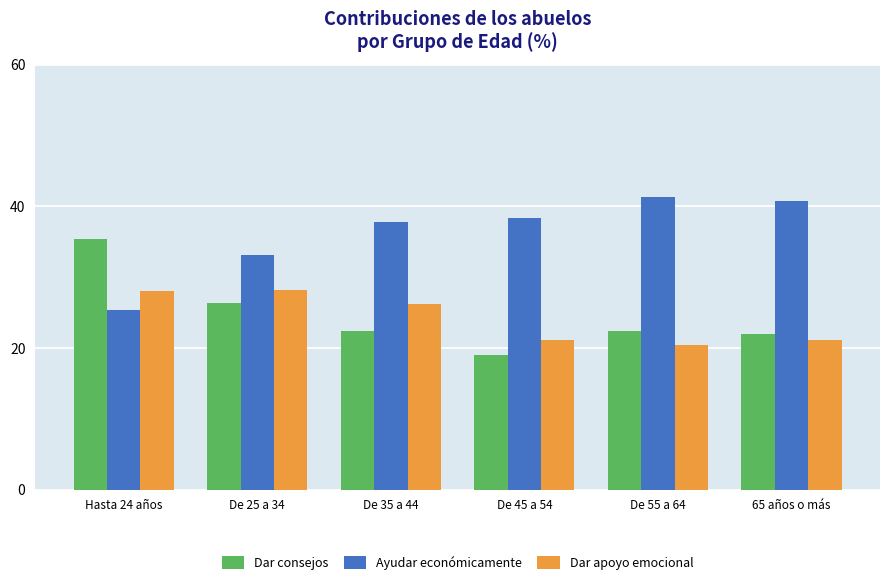

What is the spread (max minus min) of values at Hasta 24 años?

10.1